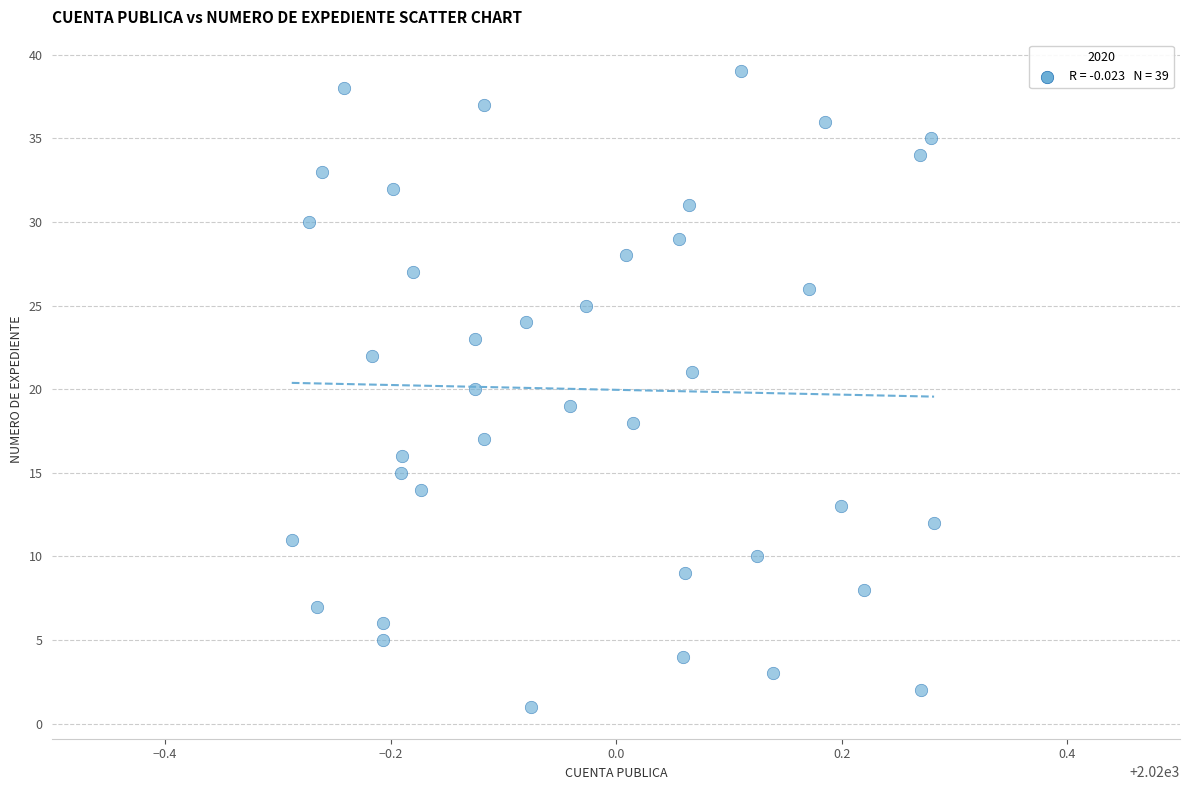

What is the range of Y values (max minus min)?

38